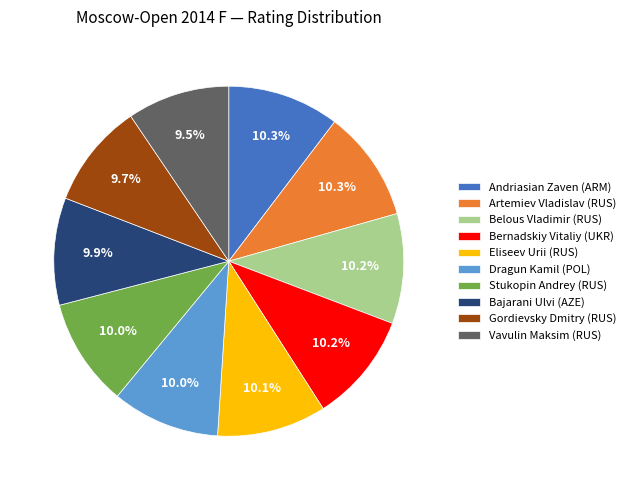

Approximately how many times larger is the value at Andriasian Zaven (ARM) compared to Dragun Kamil (POL)?

1.0